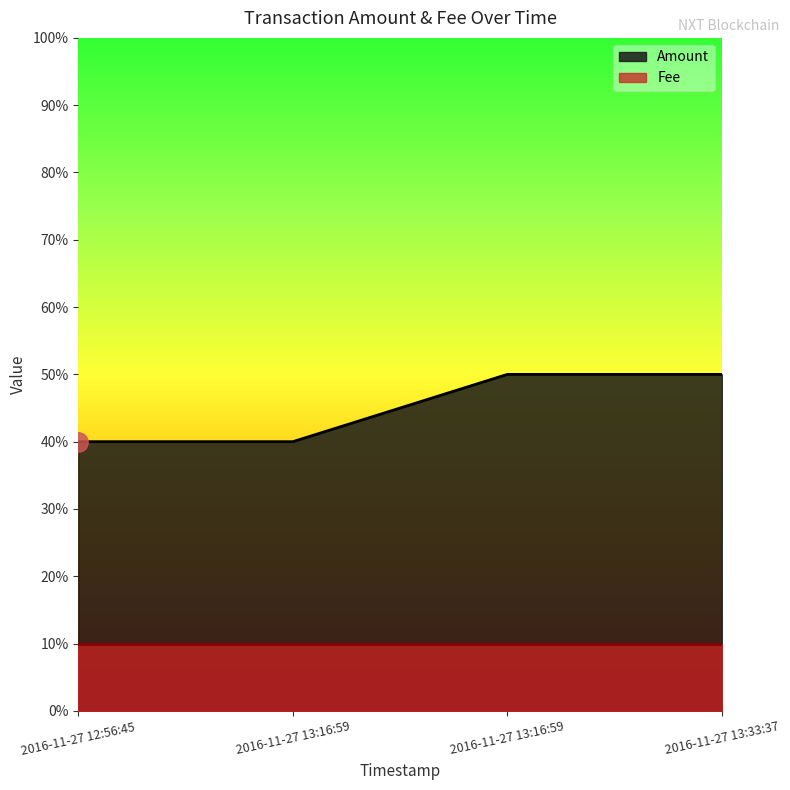

At which label is the value closest to 4?

2016-11-27 12:56:45